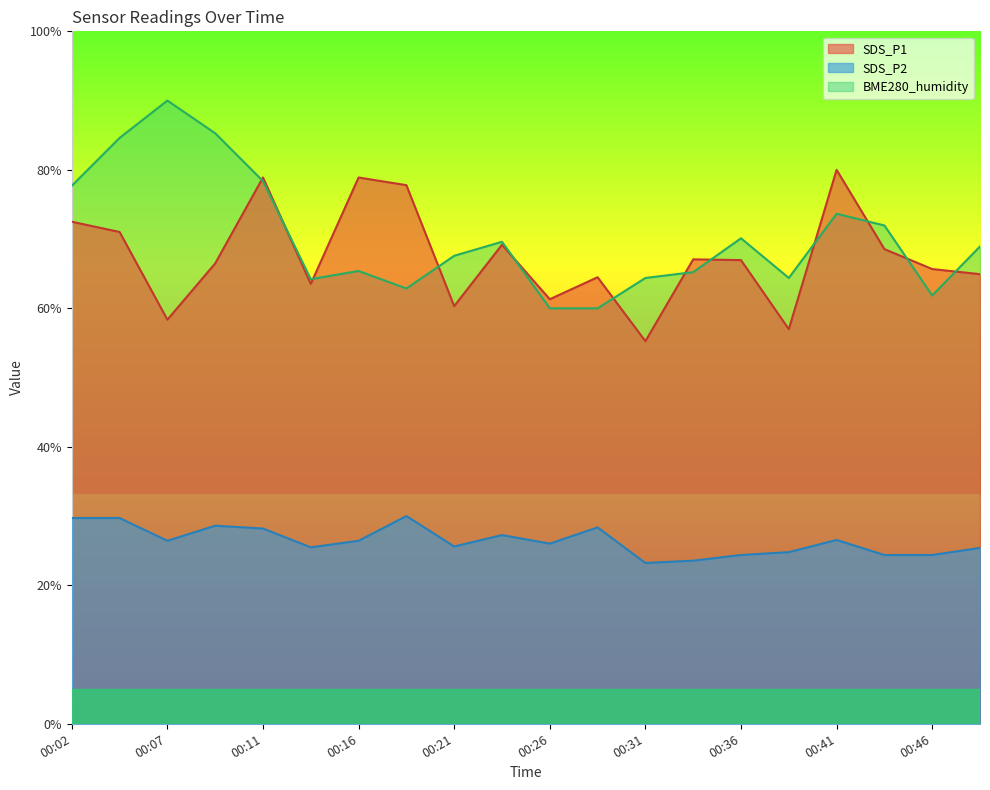

Which series changed the most between 00:14 and 00:43?

BME280_humidity